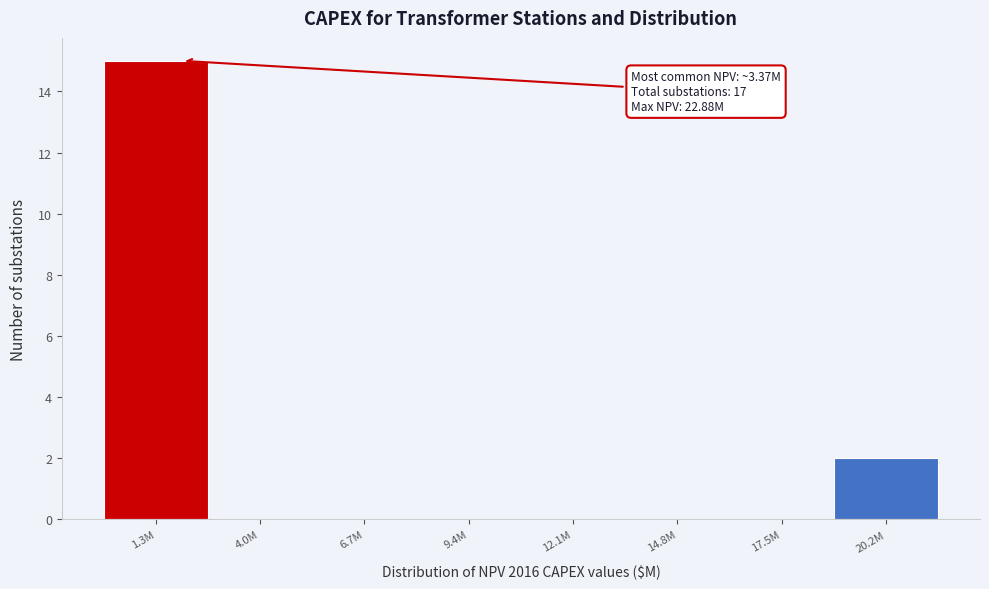

Reading left to right, list all the values displayed in this chart.

1.3M=15	4.0M=0	6.7M=0	9.4M=0	12.1M=0	14.8M=0	17.5M=0	20.2M=2